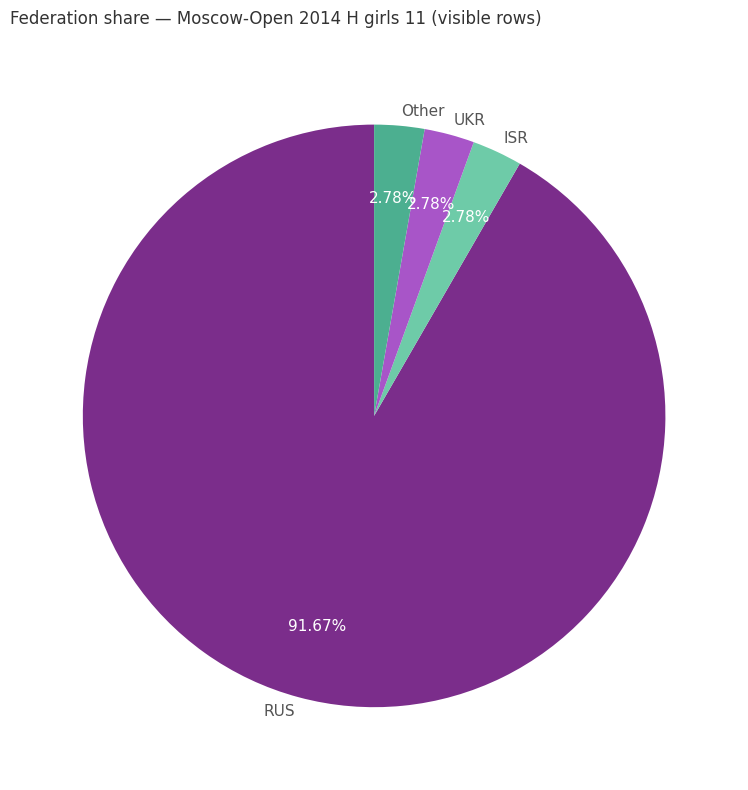

To the nearest percent, what is the combined percentage of Other and UKR?

6%